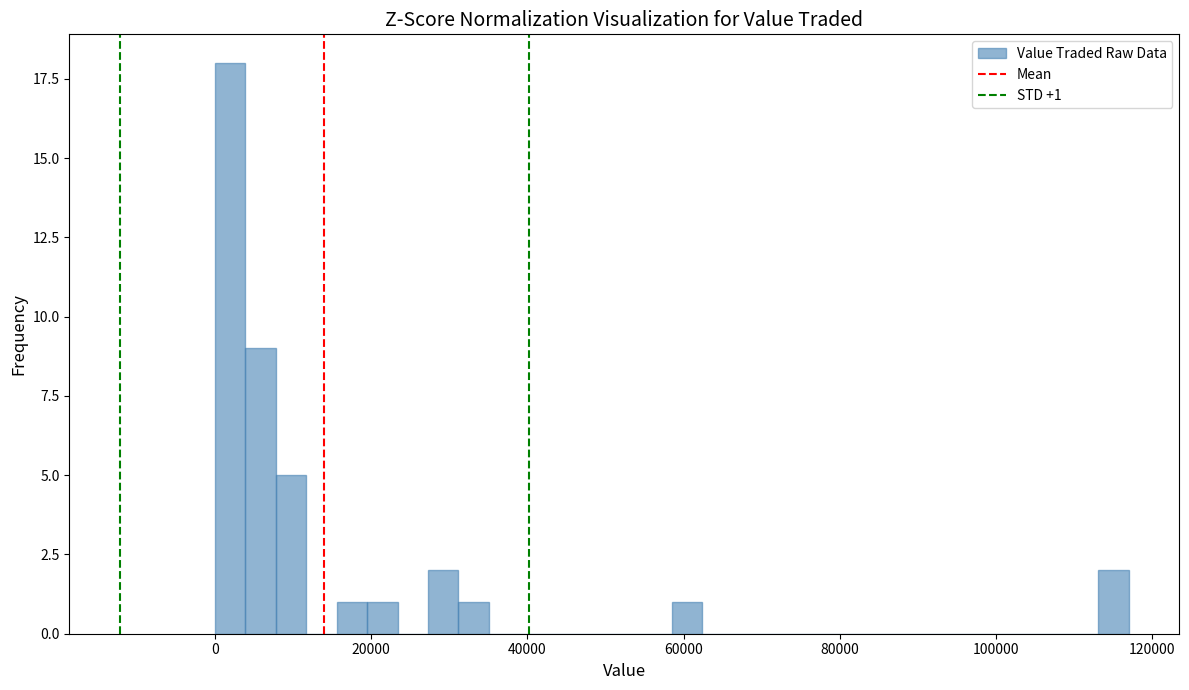

Around what value on the x-axis is the tallest bar? Give the approximate position of its centre, as read against the axis.

2000